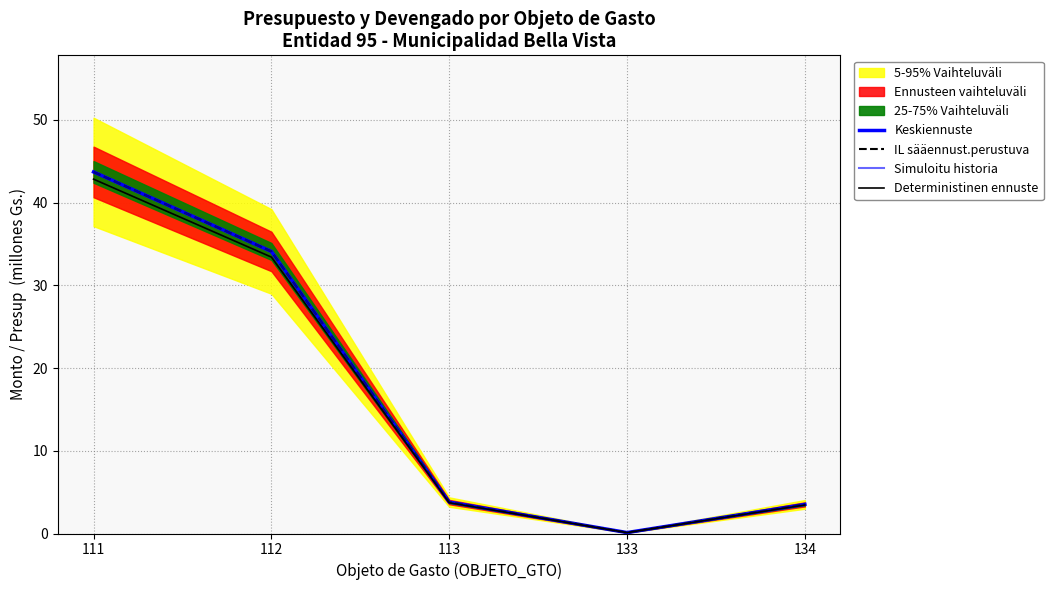

Where does the IL sääennust.perustuva series first go above 3?

111